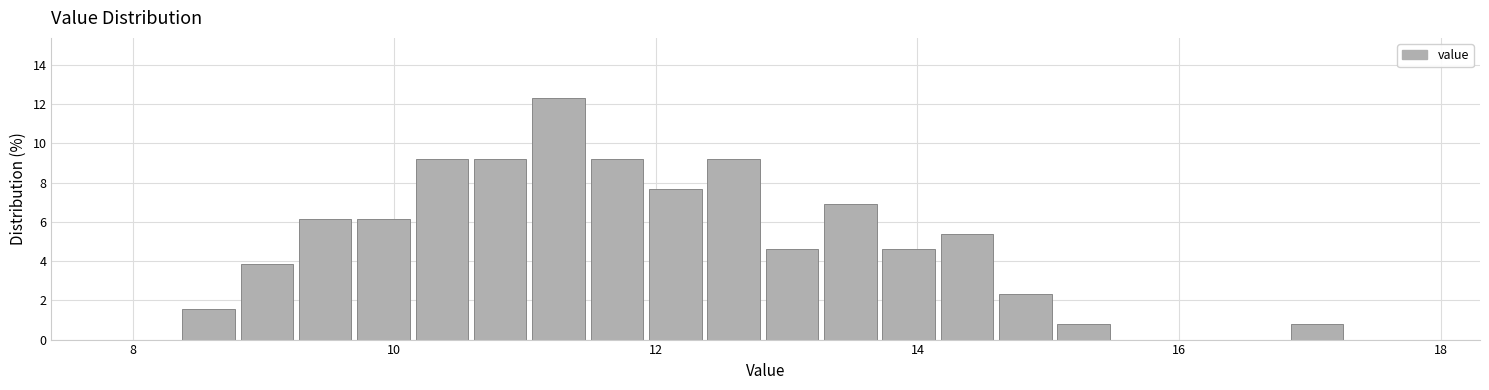

Around what value on the x-axis is the tallest bar? Give the approximate position of its centre, as read against the axis.

11.2